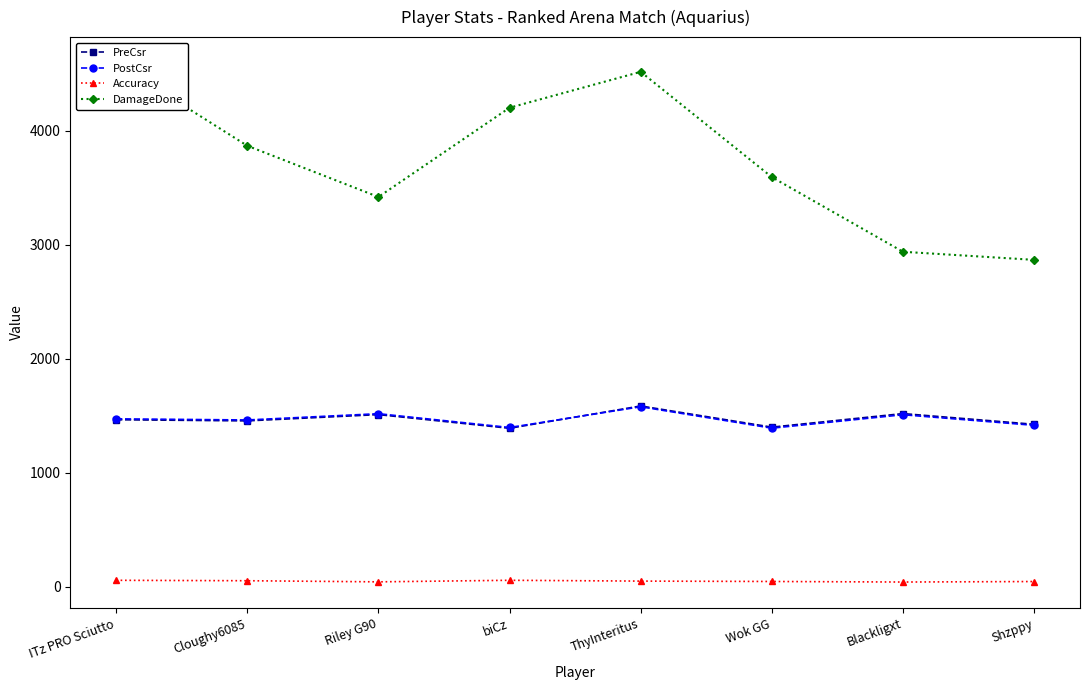

At which label does DamageDone first exceed 3870?

ITz PRO Sciutto